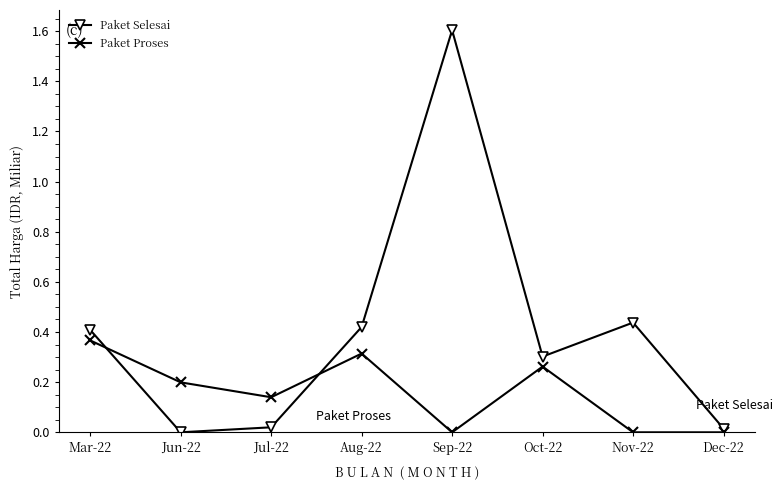

At which category is the sum across all series the highest?

Sep-22